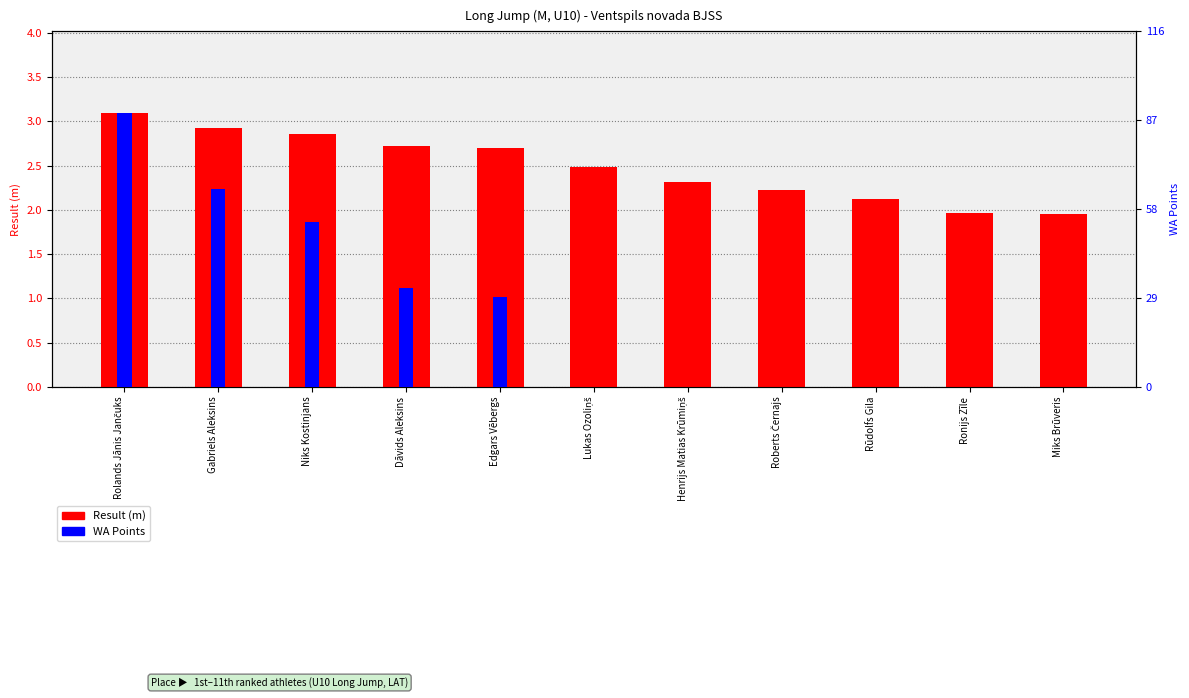

What is the label of the 4th bar from the right?

Roberts Černajs